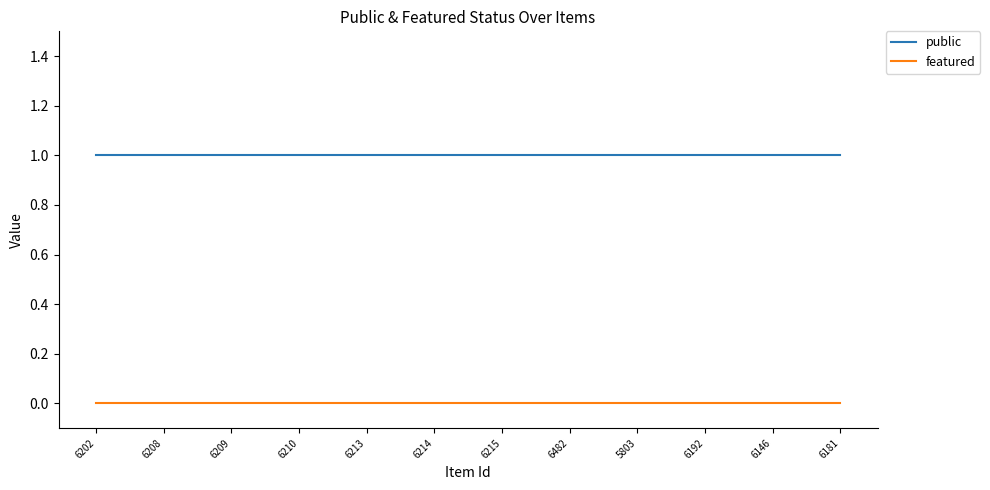

True or false: featured and public cross at least once.

False